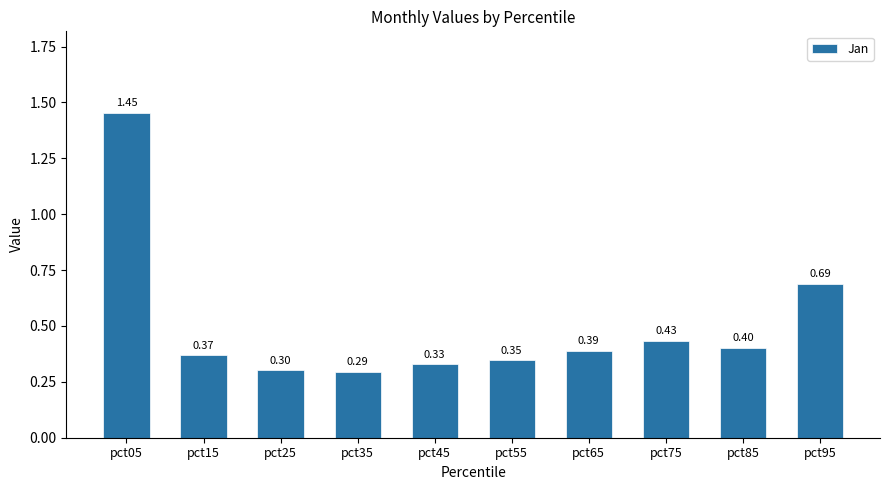

Are the bars grouped side by side (vs. stacked)?

No